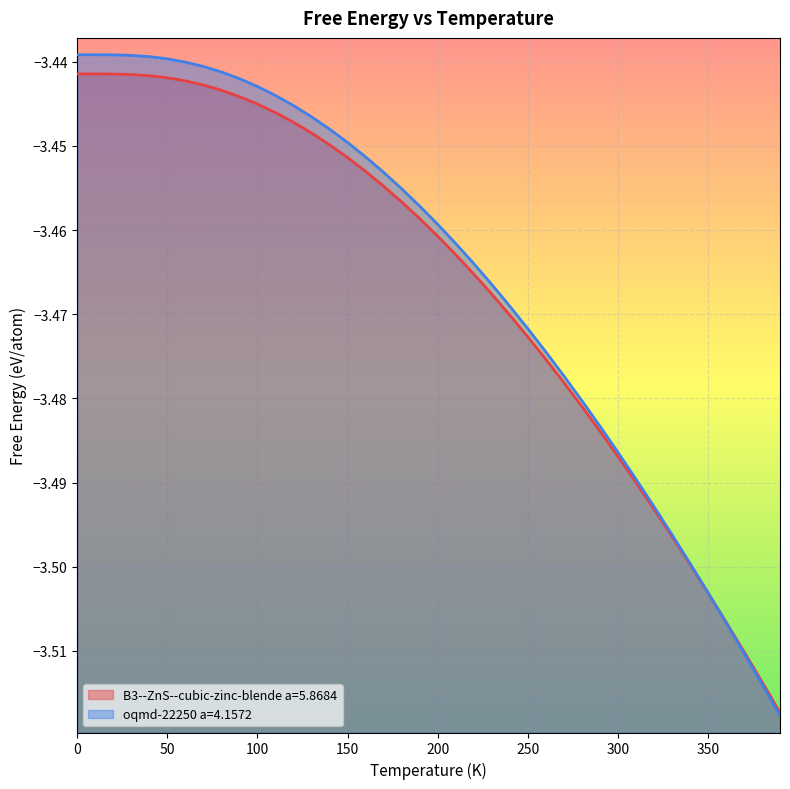

Which has a higher value, 100.0 or 330.0?

100.0